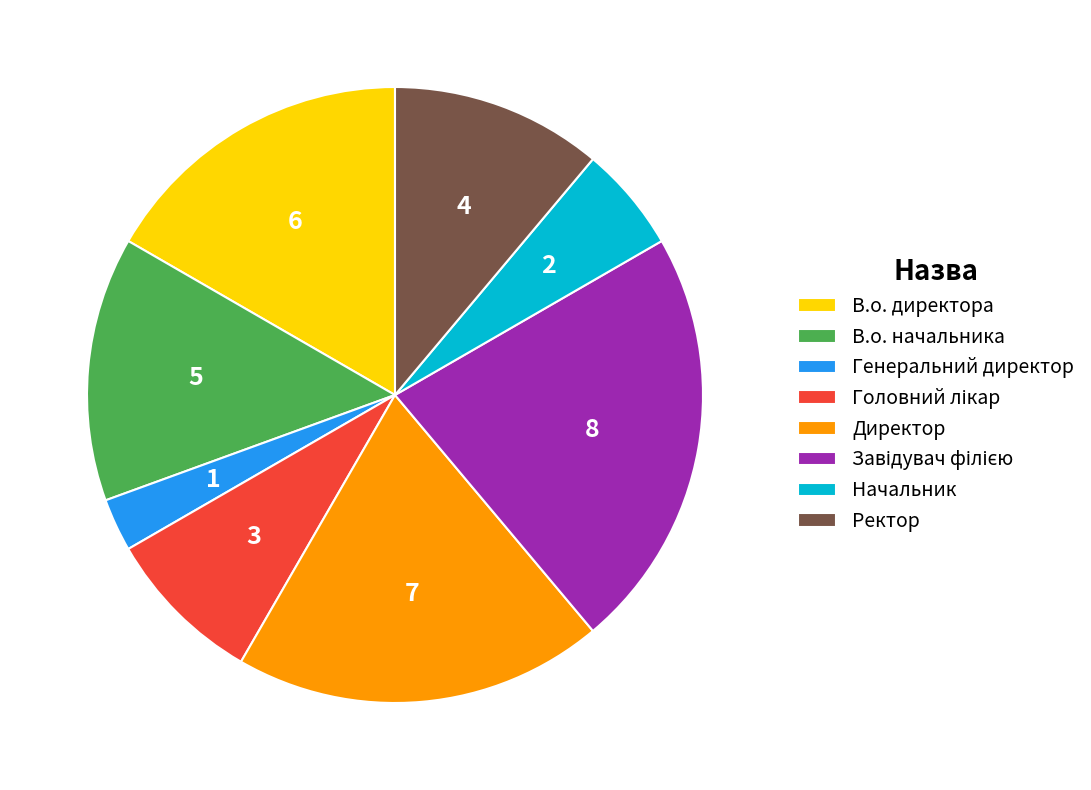

Which has a higher value, Директор or В.о. начальника?

Директор